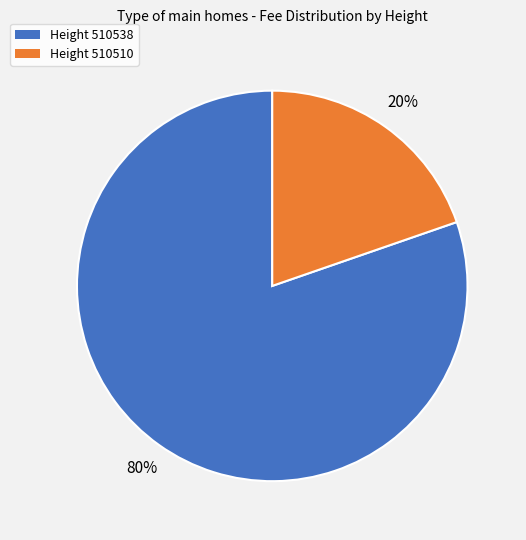

Is there a majority slice in this chart?

Yes